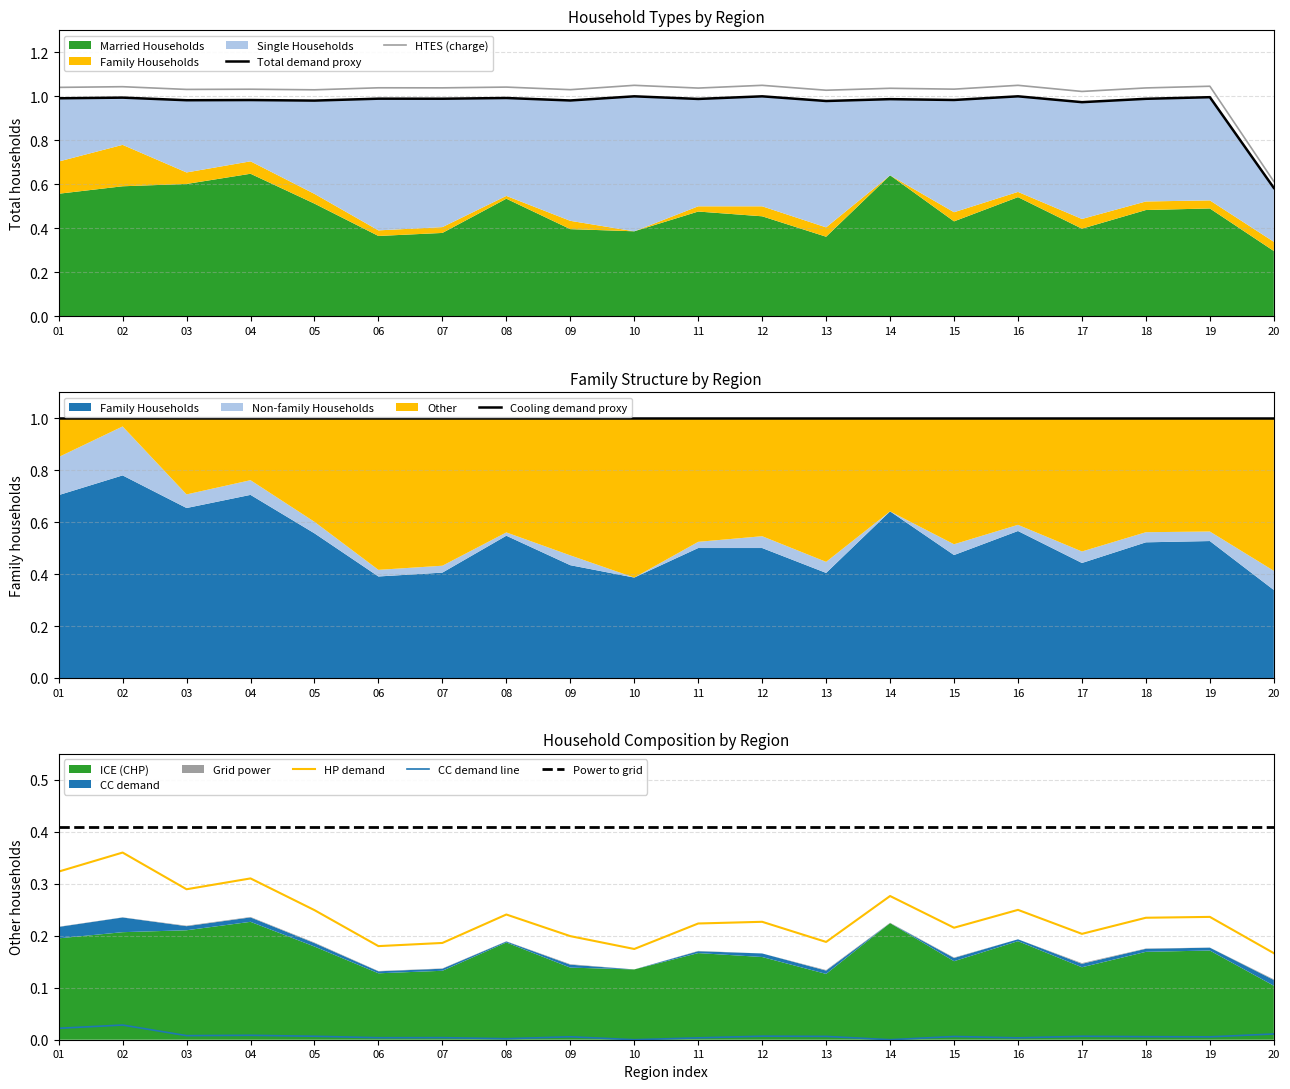

At 03, list the series in order from largest to smallest.

HTES (charge), Cooling demand proxy, Total demand proxy, Power to grid, HP demand, CC demand line